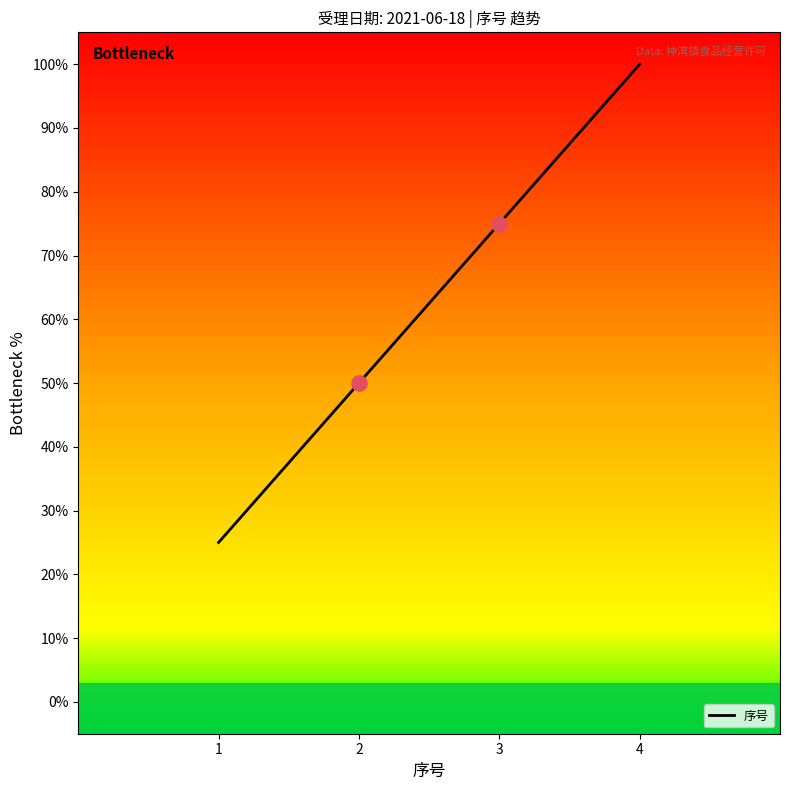

What is the change in value from 1 to 4?

+75